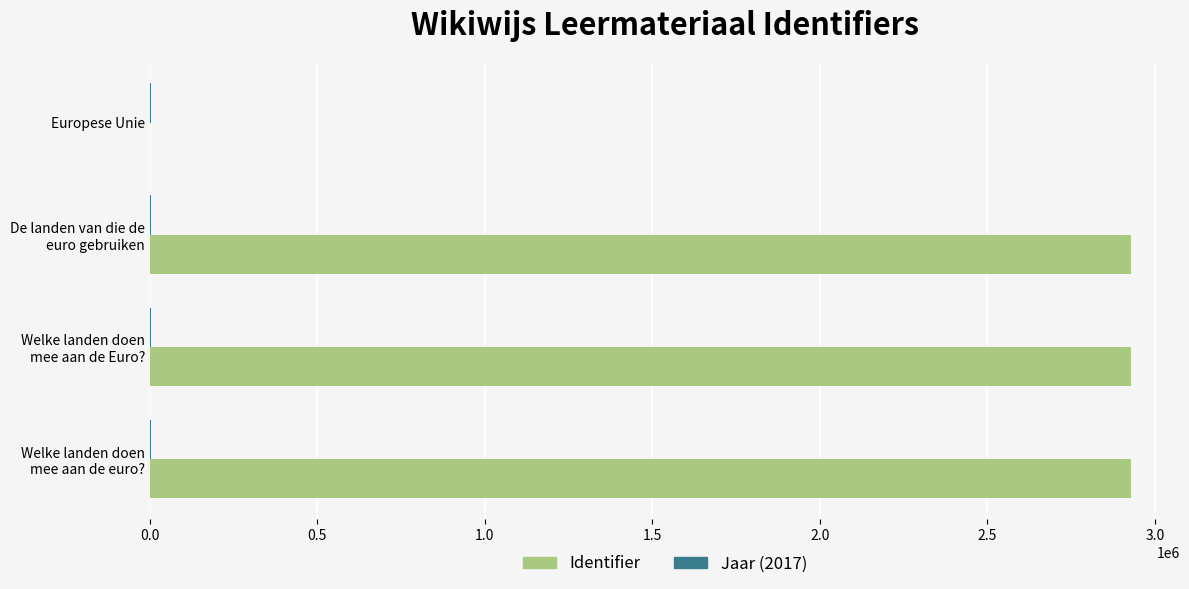

True or false: Identifier has a value of 4875801 at Welke landen doen mee aan de Euro?.

False